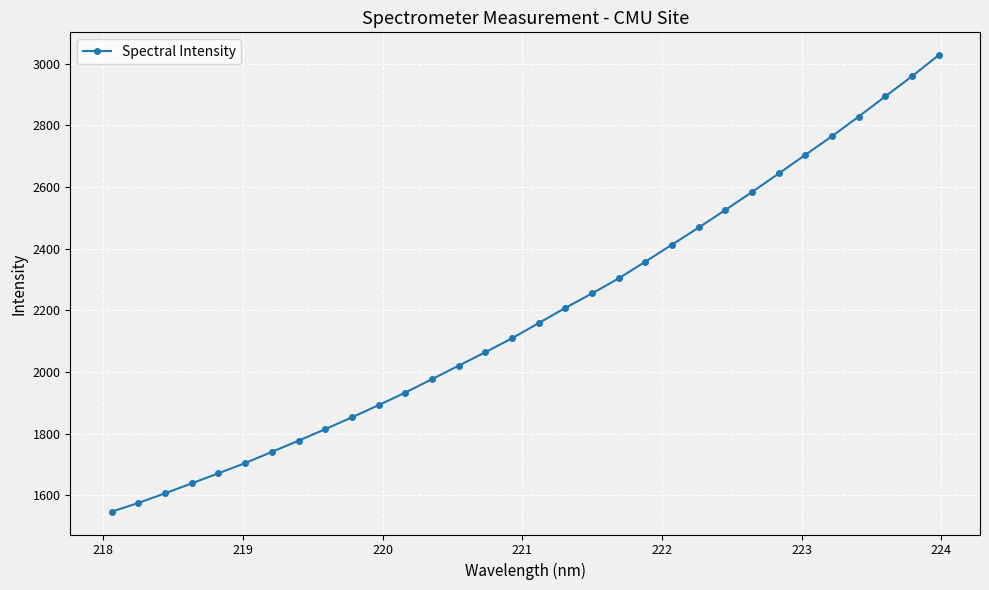

What is the value of the 6th point from the left?

1704.9